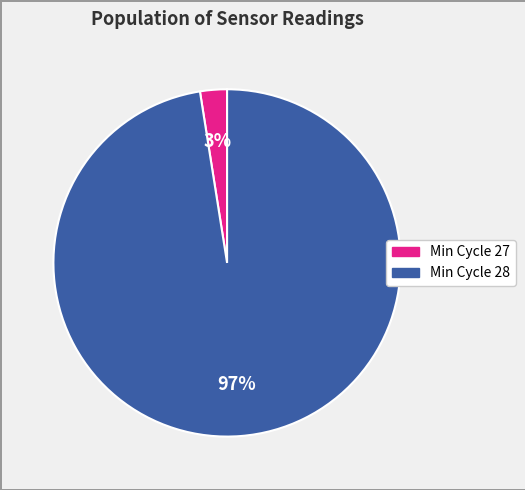

Is there a majority slice in this chart?

Yes